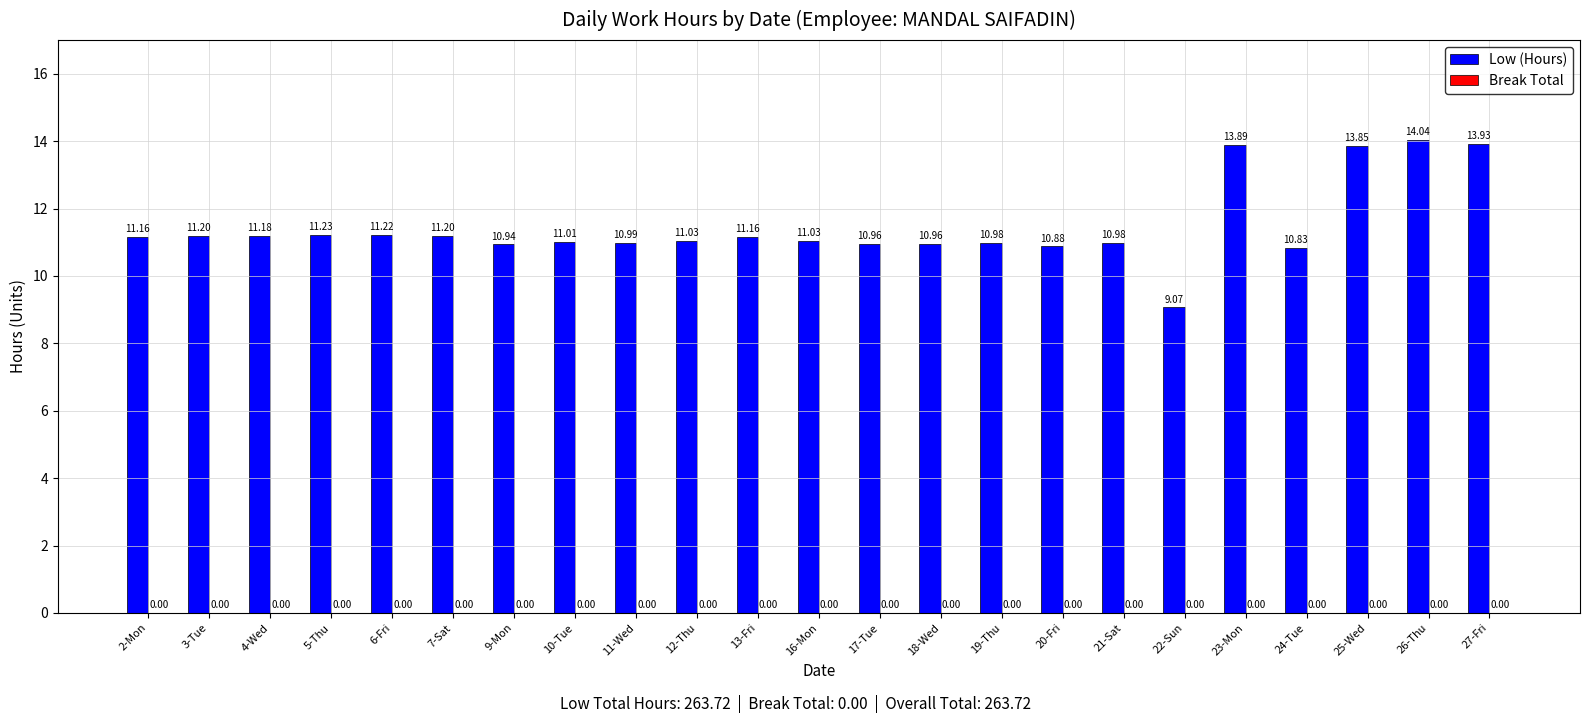

What is the difference between the second highest and second lowest values?

3.1